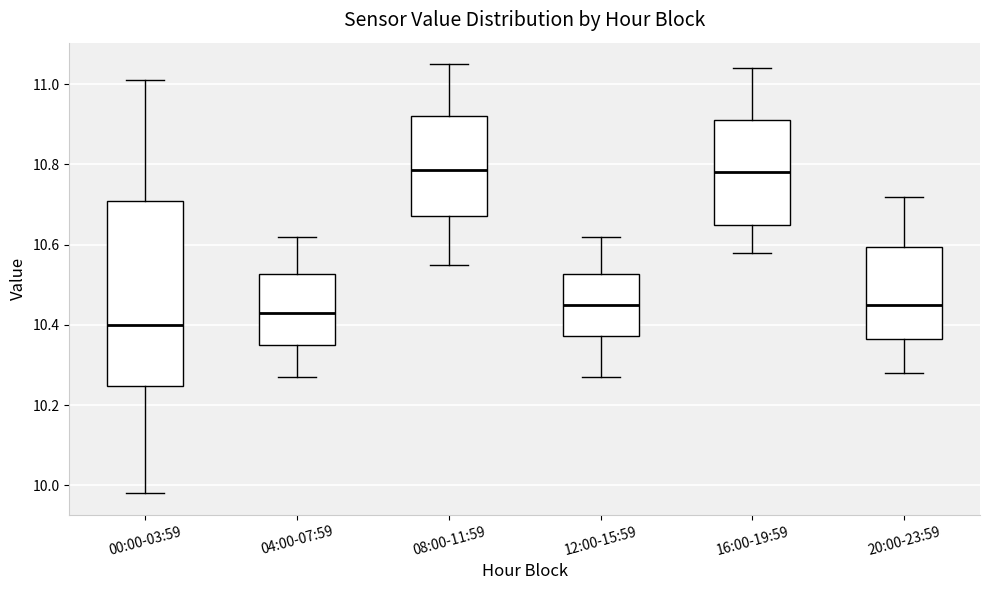

Reading left to right, read every box against the y-axis: the position of its median line, the range the box covers, and the ends of its whiskers. The values are not printed on the chart, so give them approximately, as read against the axis.

00:00-03:59: median 10.40, box 10.24 to 10.72, whiskers 9.98 to 11.02
04:00-07:59: median 10.44, box 10.36 to 10.52, whiskers 10.28 to 10.62
08:00-11:59: median 10.78, box 10.68 to 10.92, whiskers 10.56 to 11.06
12:00-15:59: median 10.46, box 10.38 to 10.52, whiskers 10.28 to 10.62
16:00-19:59: median 10.78, box 10.66 to 10.92, whiskers 10.58 to 11.04
20:00-23:59: median 10.46, box 10.36 to 10.60, whiskers 10.28 to 10.72